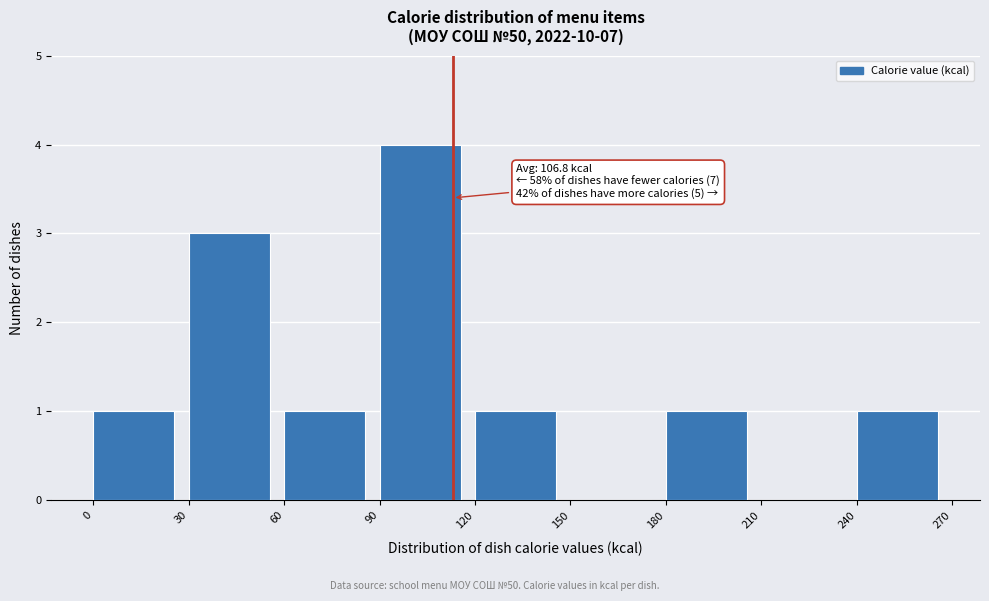

Over which range of the x-axis is the bar tallest?

90 to 120